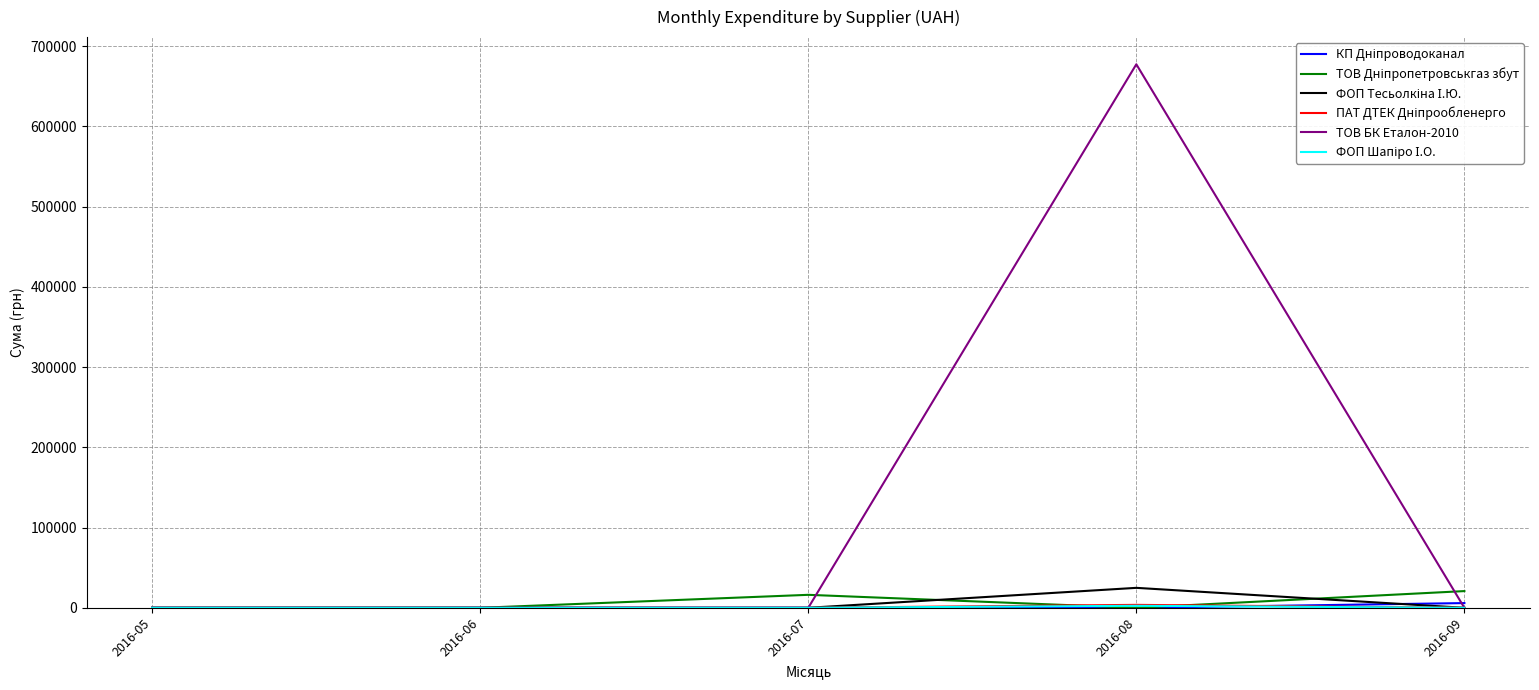

At which category is the sum across all series the highest?

2016-08